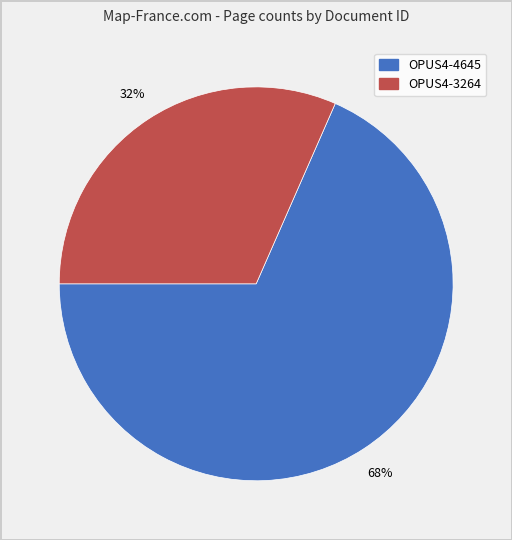

Between OPUS4-3264 and OPUS4-4645, which is larger?

OPUS4-4645